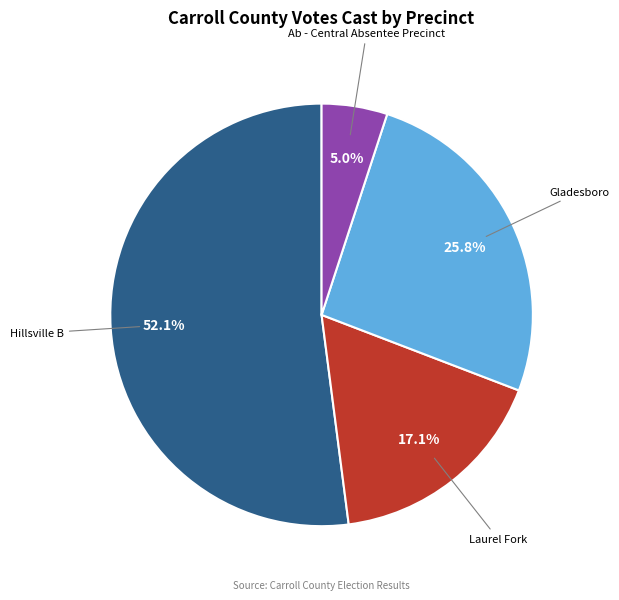

Is there any slice that represents more than half of the pie?

Yes